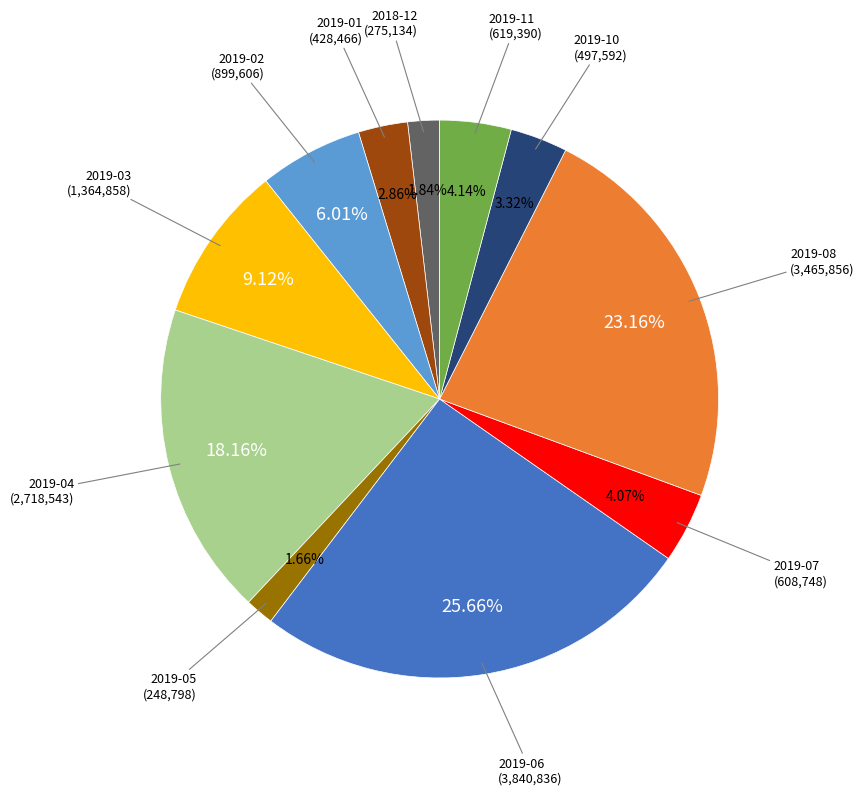

Combined, do 2018-12 and 2019-11 account for over 50%?

No